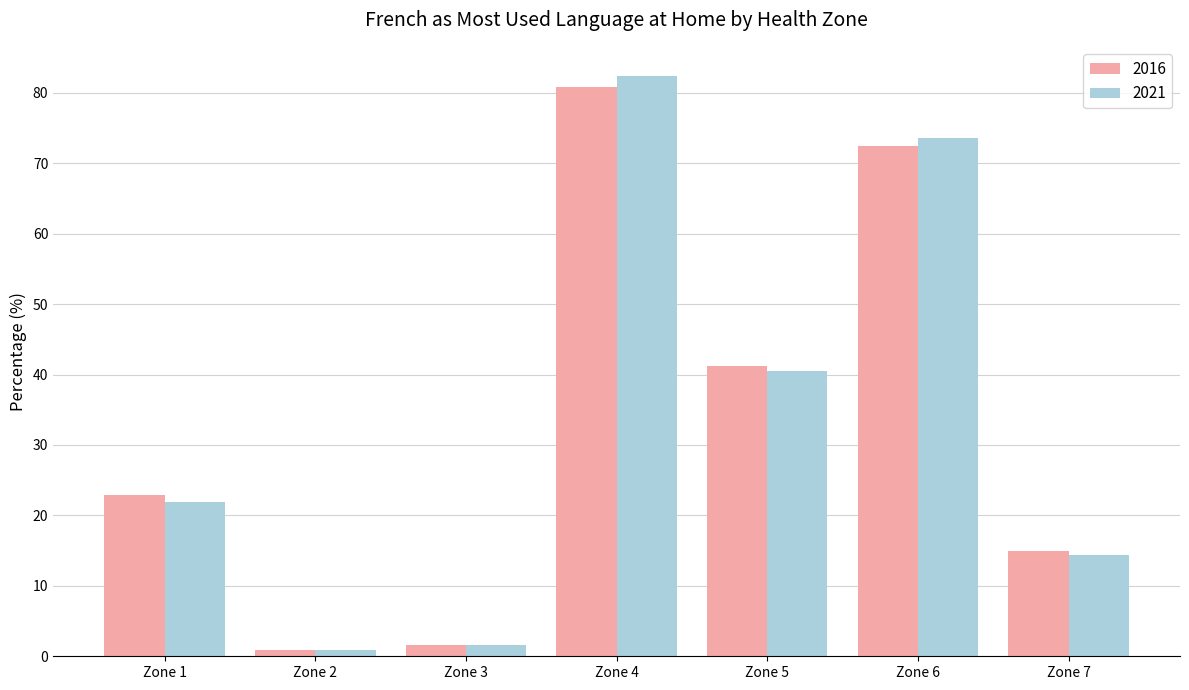

The value of 2021 at Zone 5 is 40.5. True or false?

True